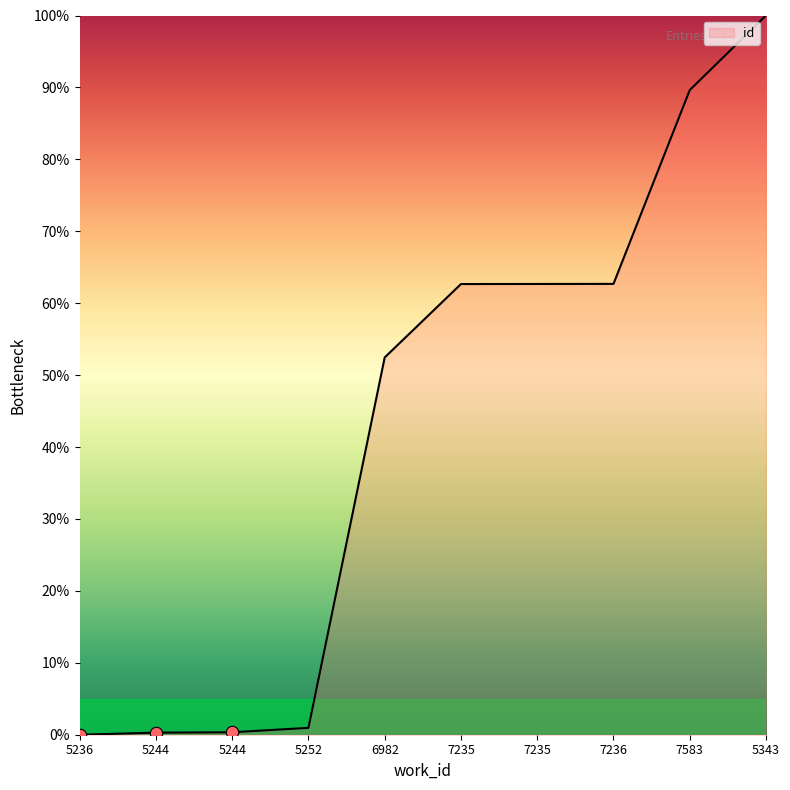

What is the change in value from 6982 to 7235?

+10.2